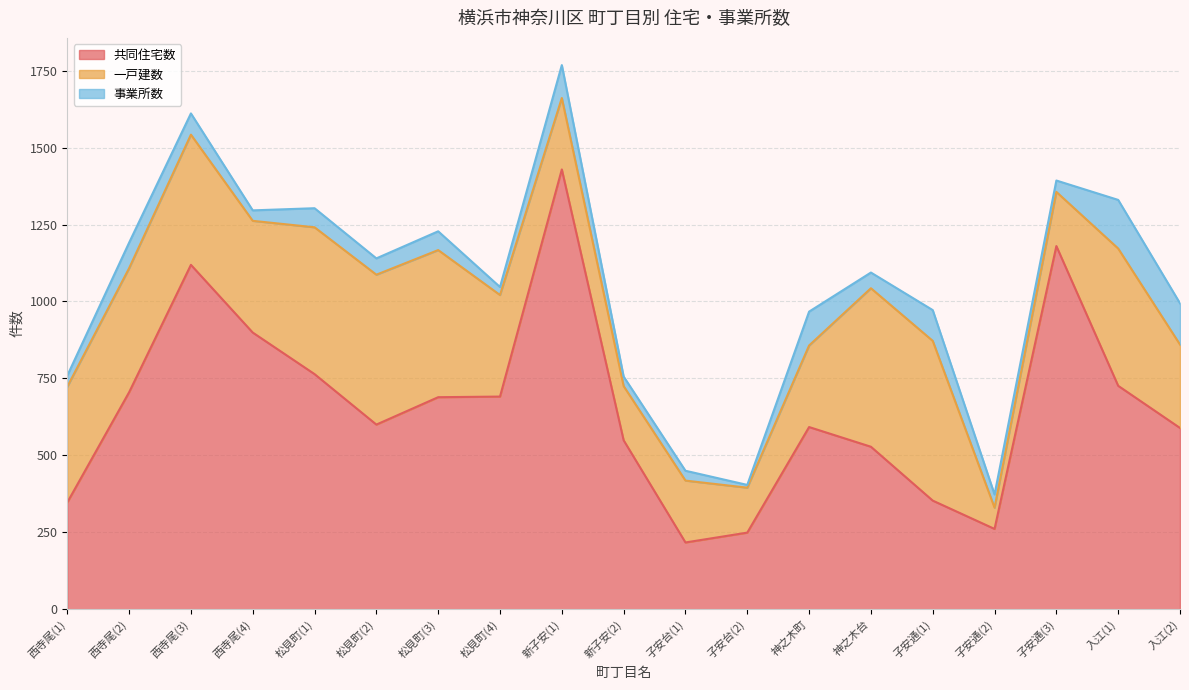

What is the greatest value displayed?

1429